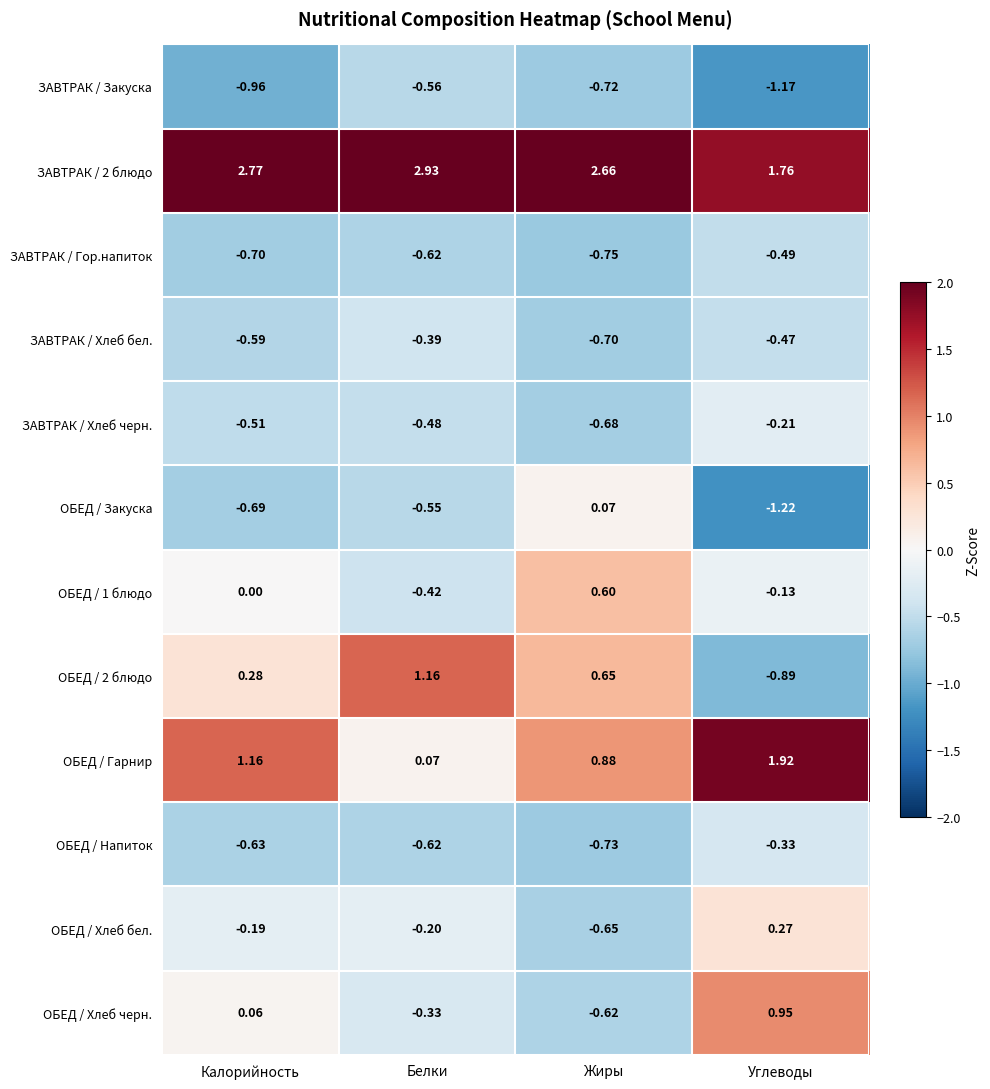

Which category has the highest value across all series?

Белки